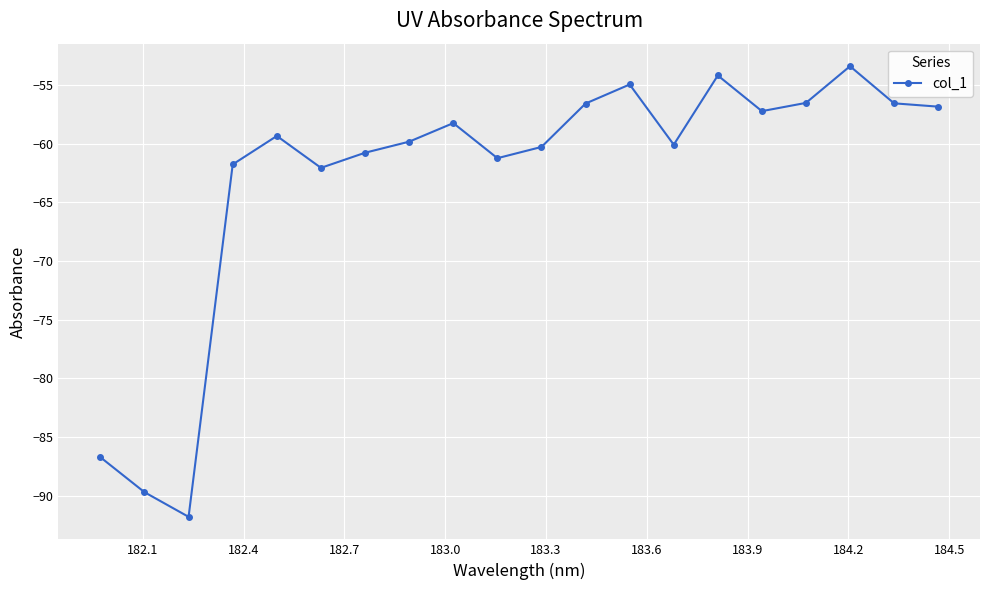

What is the value of the 19th point from the left?

-56.5